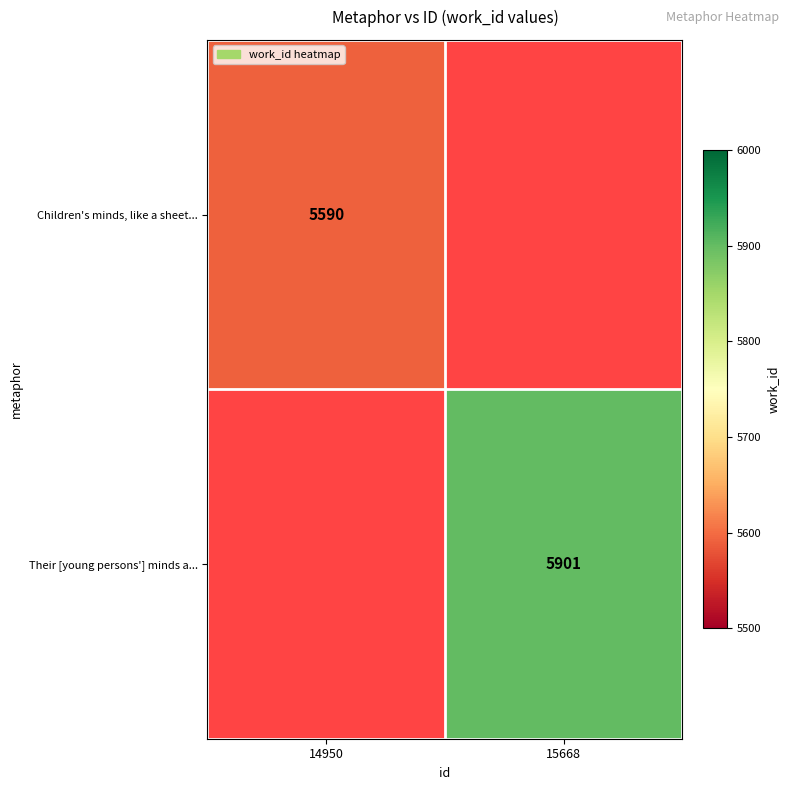

Is it true that Children's minds, like a sheet... equals 7365 at 14950?

False